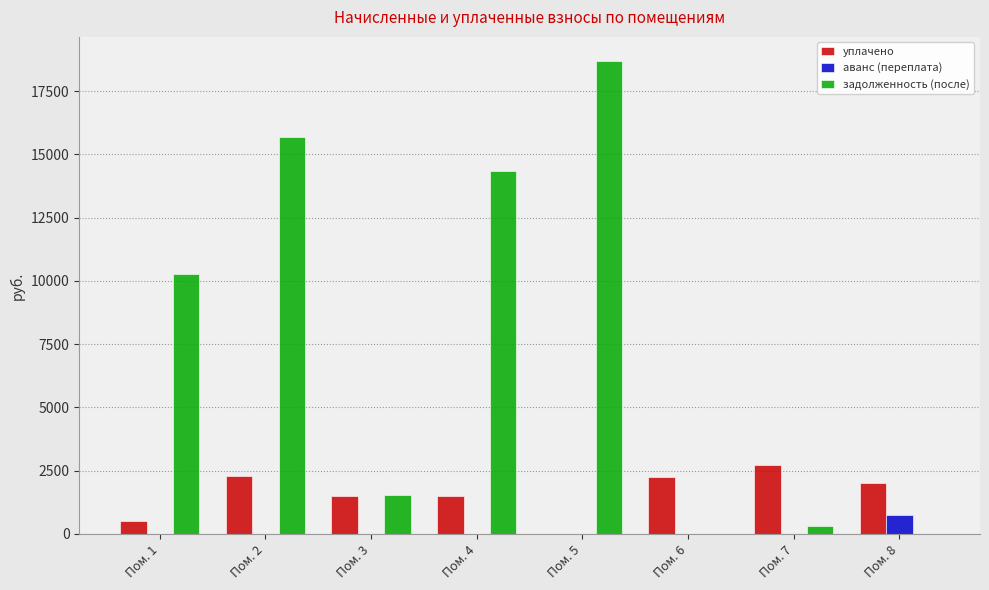

How many series are shown in this chart?

3